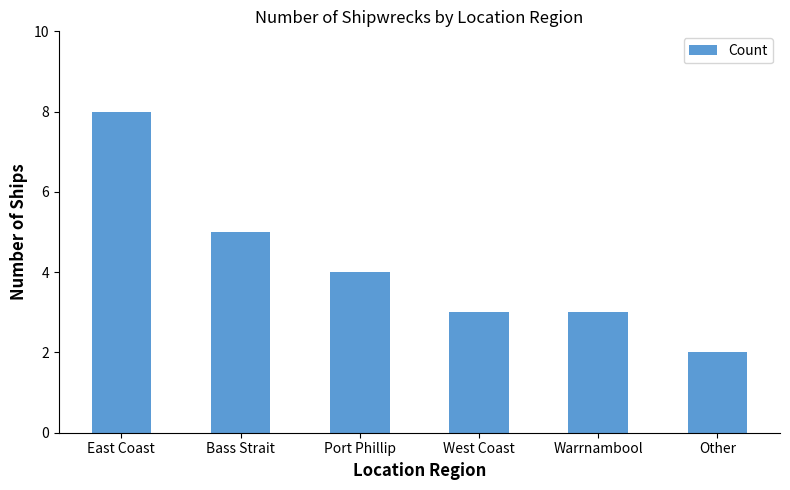

What is the maximum value shown in the chart?

8